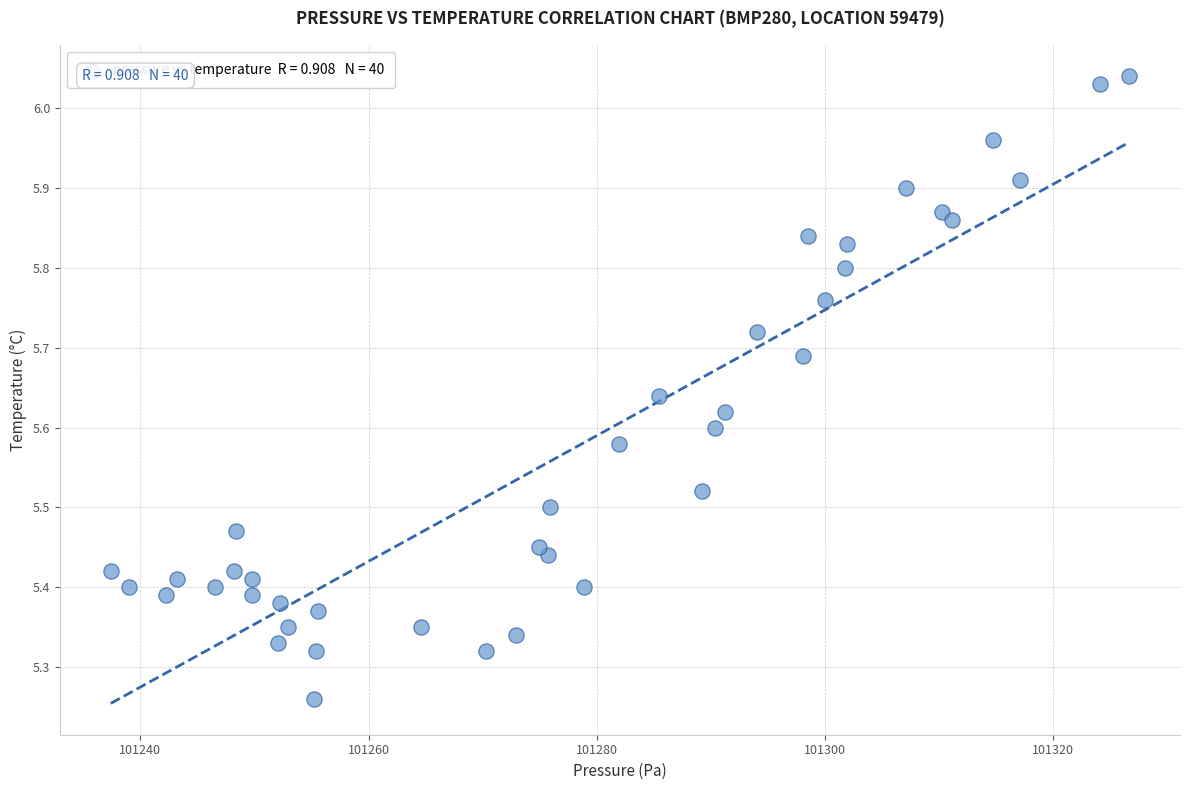

What is the range of Y values (max minus min)?

0.8